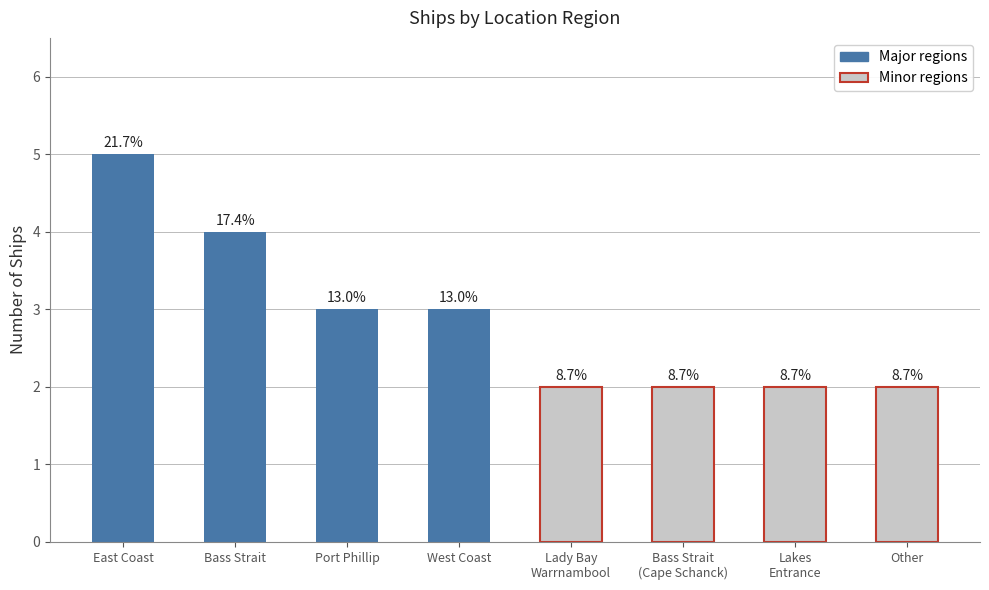

What is the sum of the values at Lakes
Entrance and Port Phillip?

5